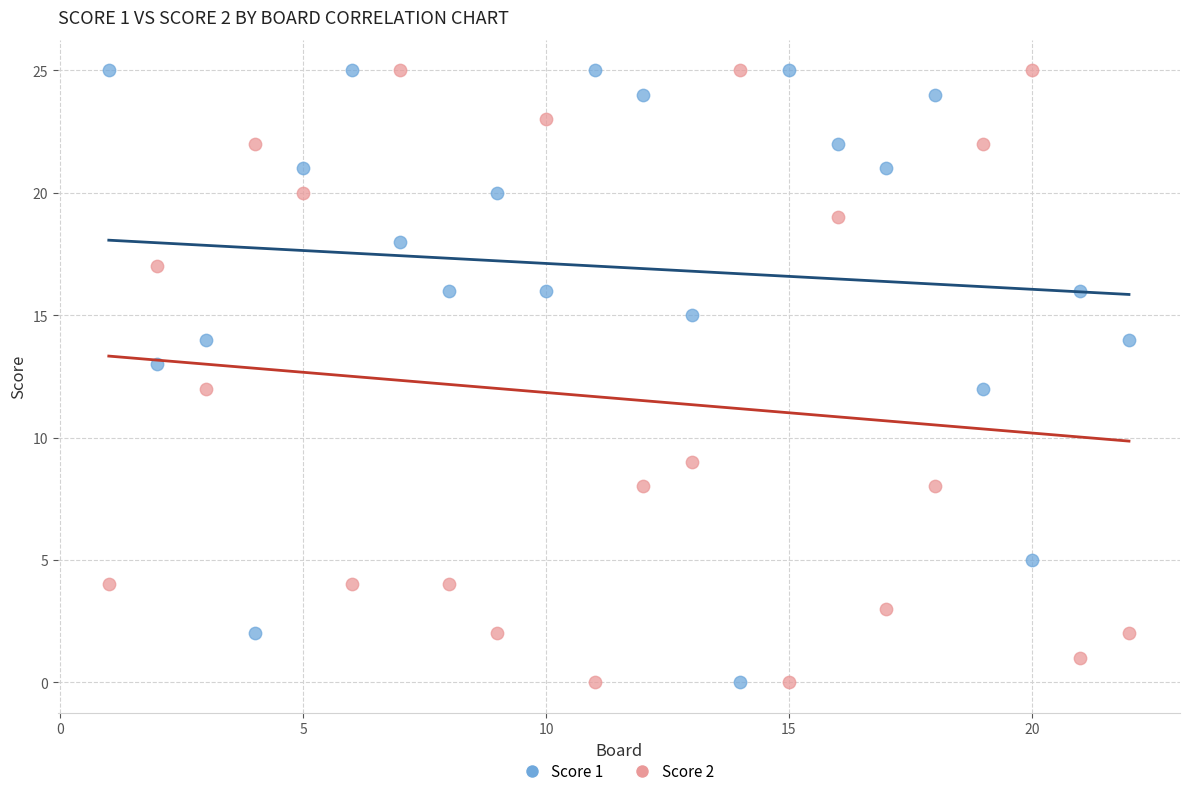

What is the X range (max minus min) for the scatter plot?

21